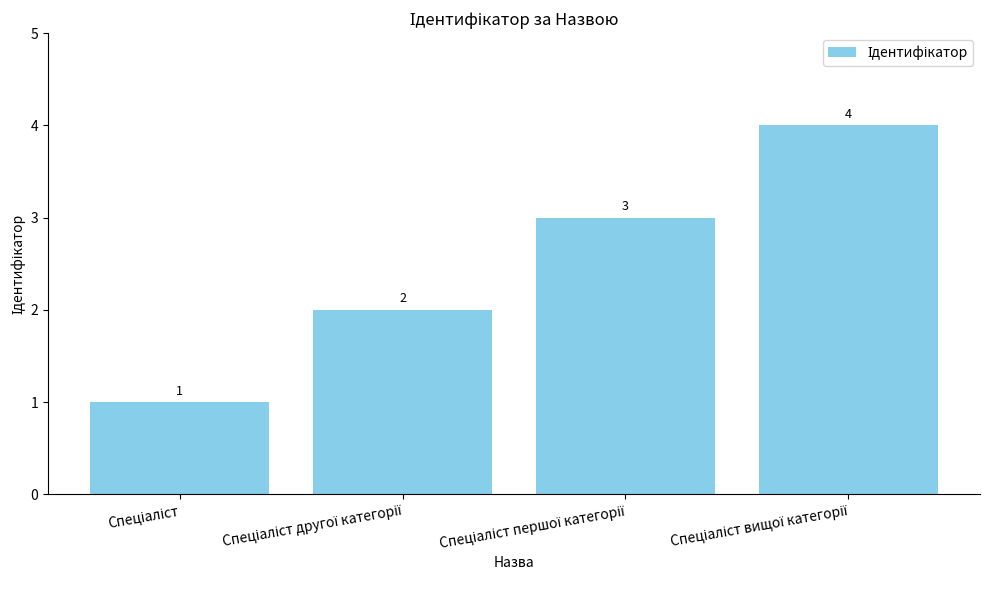

What is the value of the 3rd bar from the left?

3